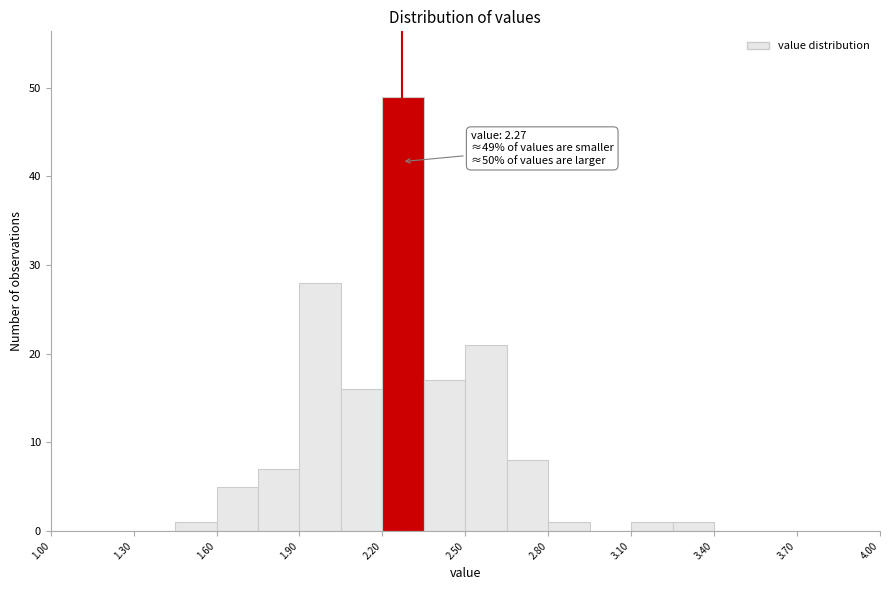

Around what value on the x-axis is the tallest bar? Give the approximate position of its centre, as read against the axis.

2.30